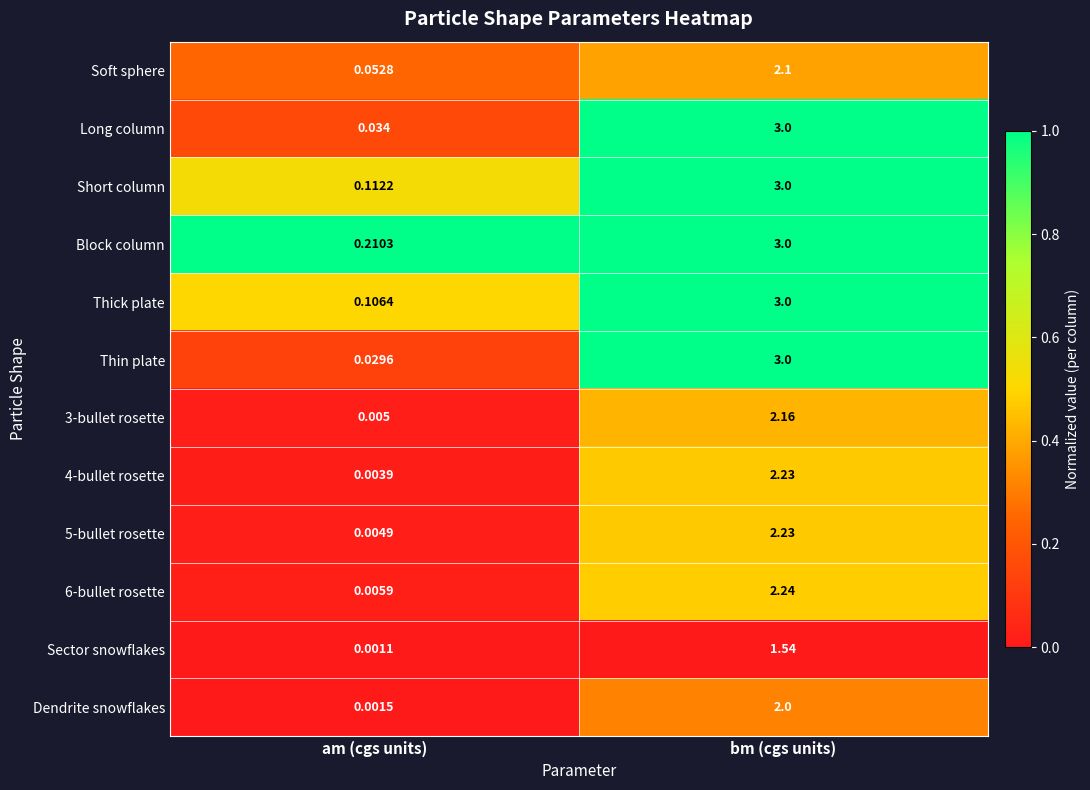

List the labels in order of 6-bullet rosette value, largest first.

bm (cgs units), am (cgs units)